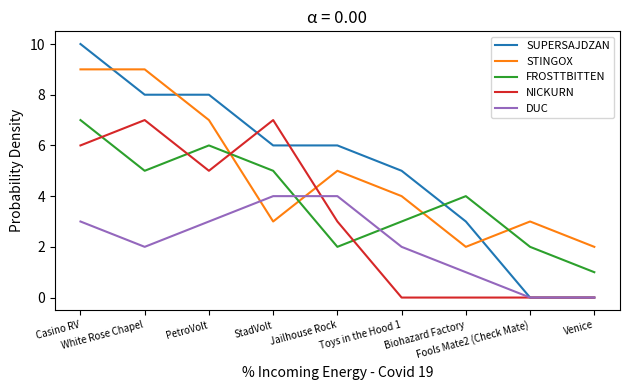

Which series has the widest spread of values?

SUPERSAJDZAN